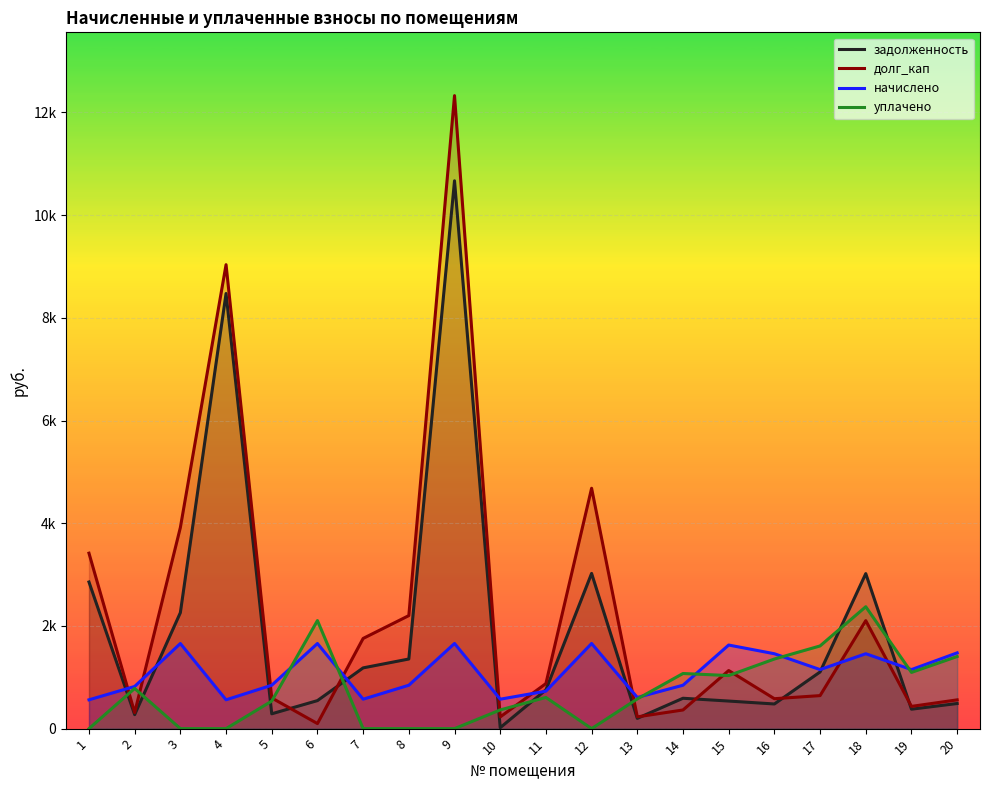

How many series are shown in this chart?

4